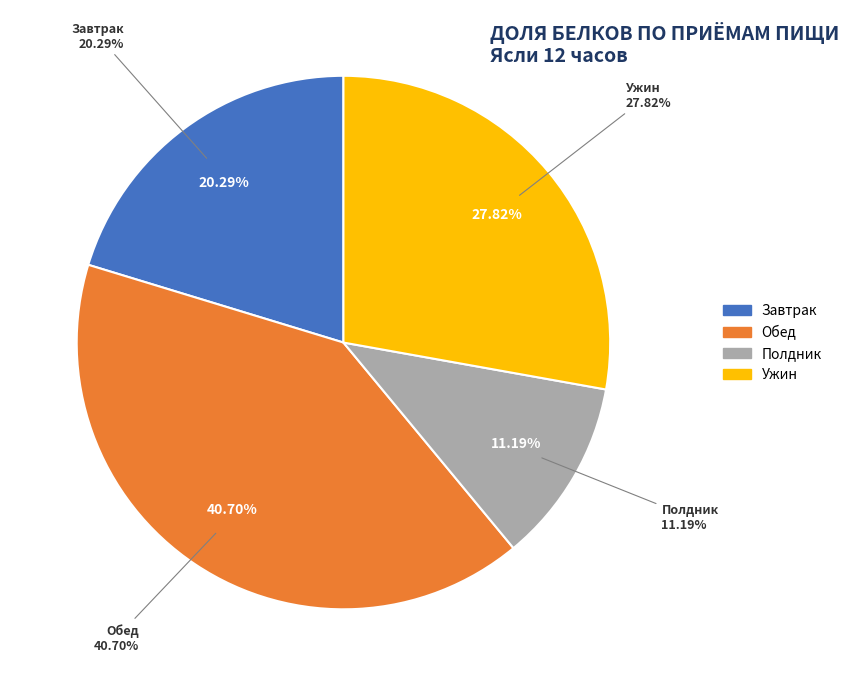

Approximately how many times larger is the value at Завтрак compared to Полдник?

1.8